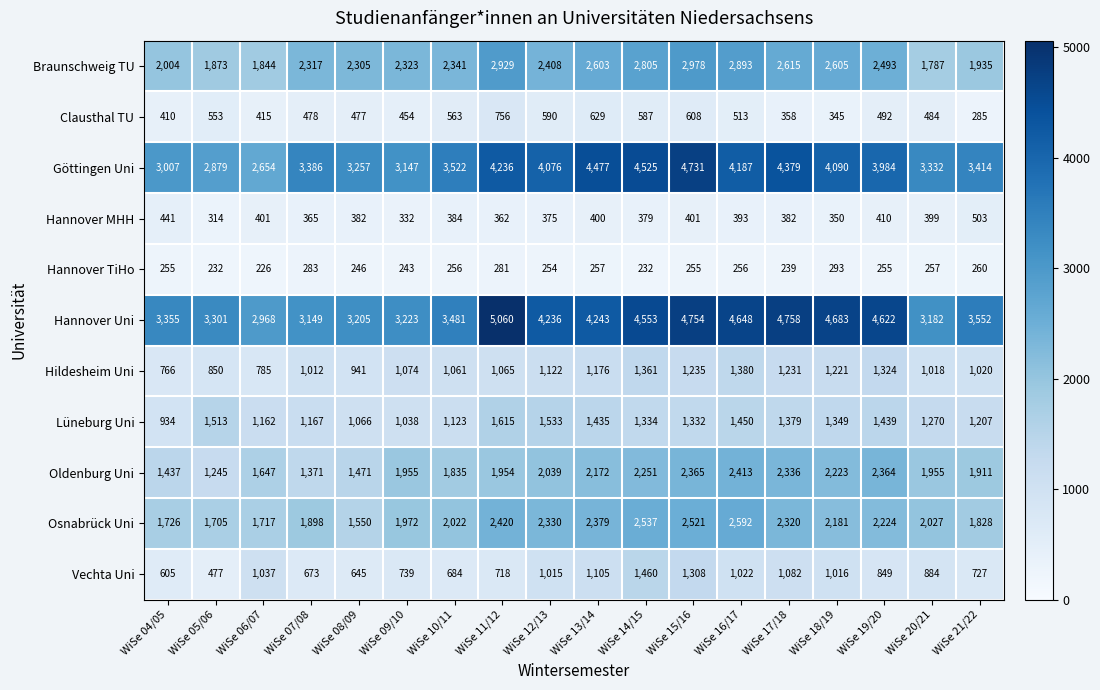

Where does the Göttingen Uni series first go above 3984?

WiSe 11/12